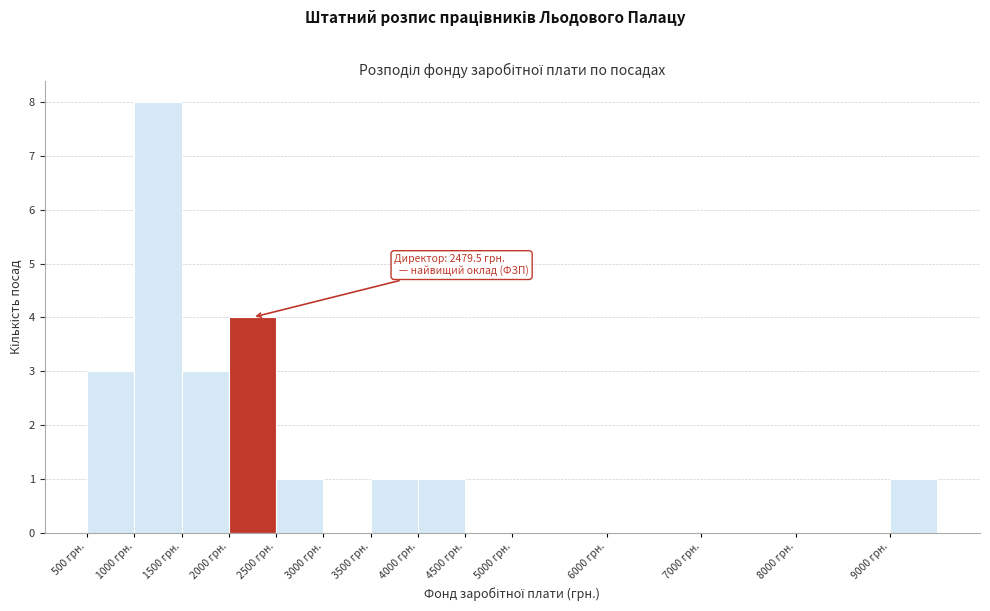

Which range on the x-axis has the tallest bar?

1000 to 1500